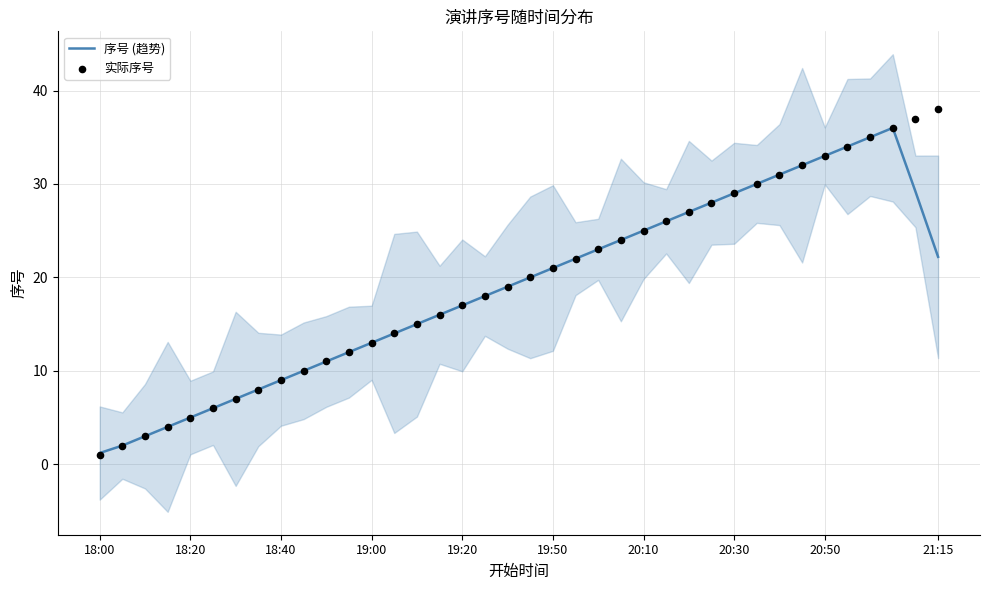

Which series has the largest Y range (max minus min)?

实际序号